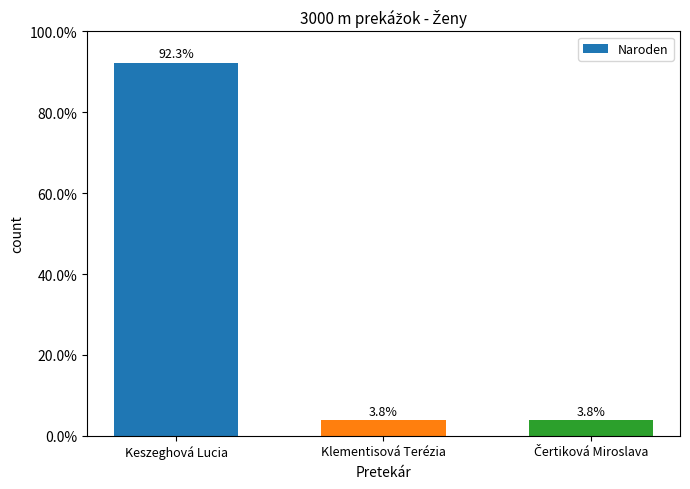

Count the number of data series in this chart.

1